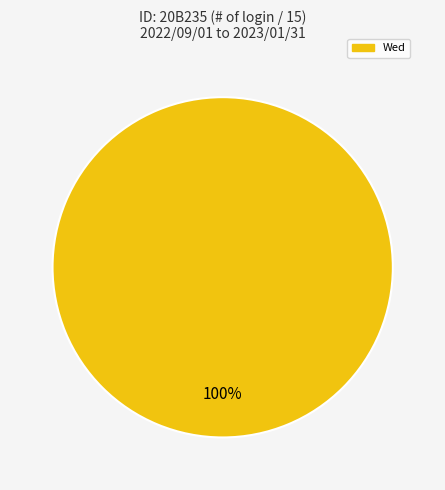

Is there any slice that represents more than half of the pie?

Yes